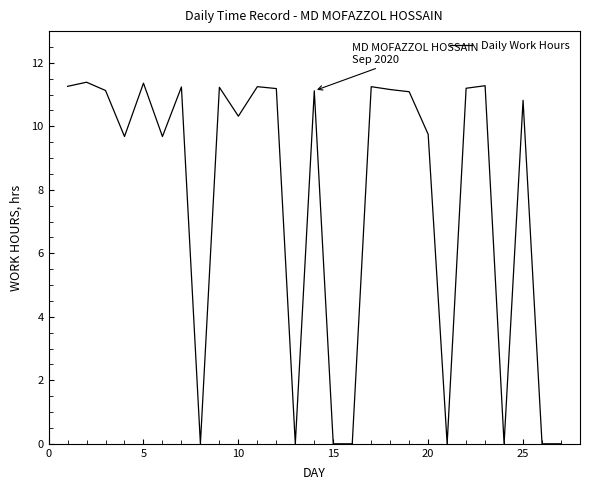

Does the chart have visible grid lines?

No